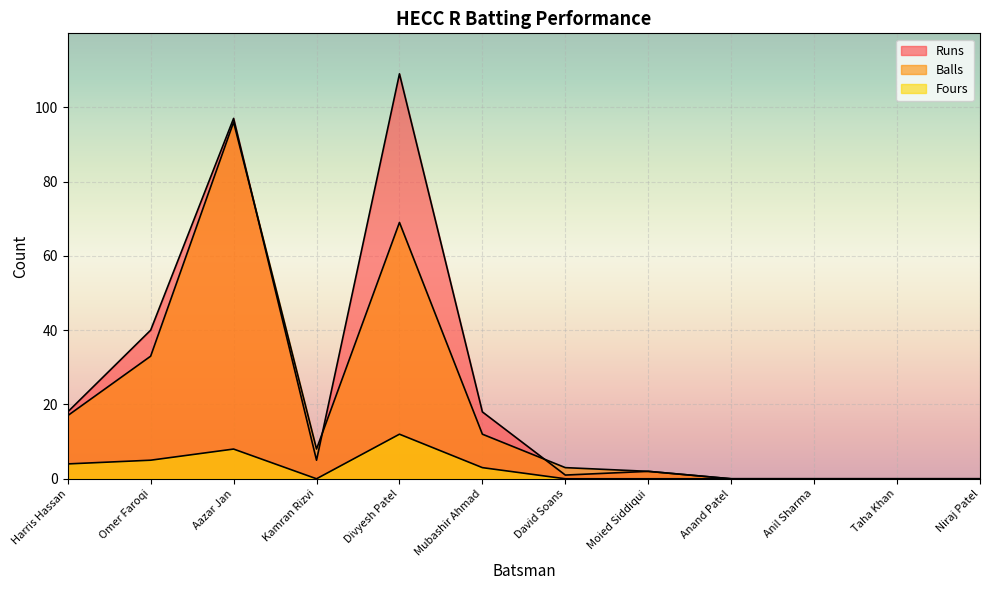

What are all the series names shown in the legend?

Runs, Balls, Fours